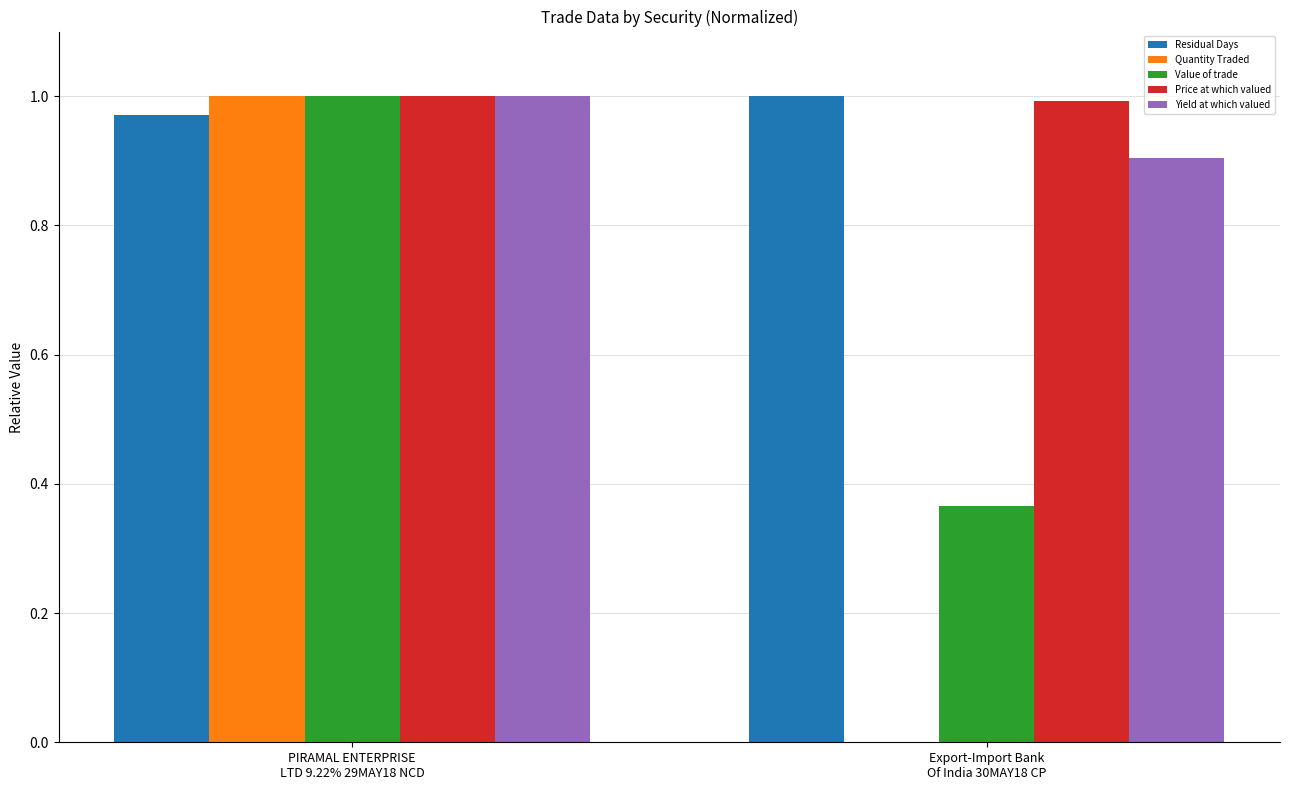

At which label does Yield at which valued reach its peak?

PIRAMAL ENTERPRISE
LTD 9.22% 29MAY18 NCD